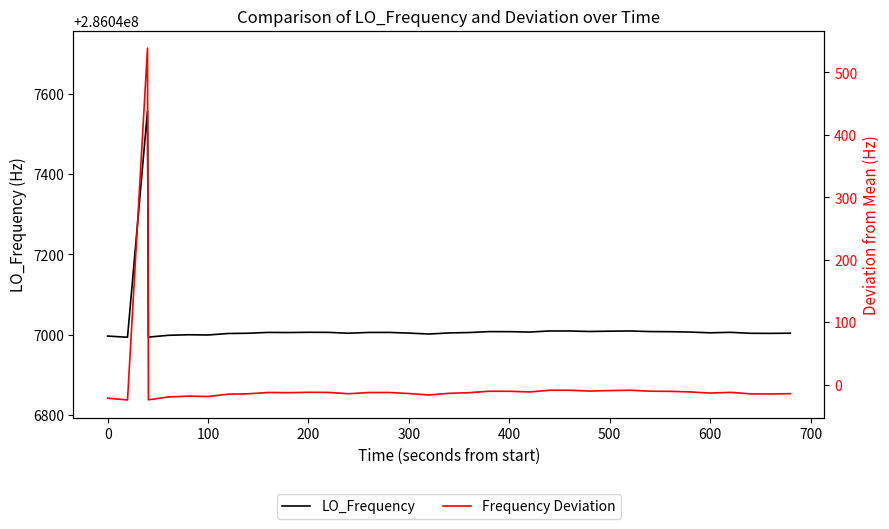

The LO_Frequency series shows 125450534.4 at 19. True or false?

False